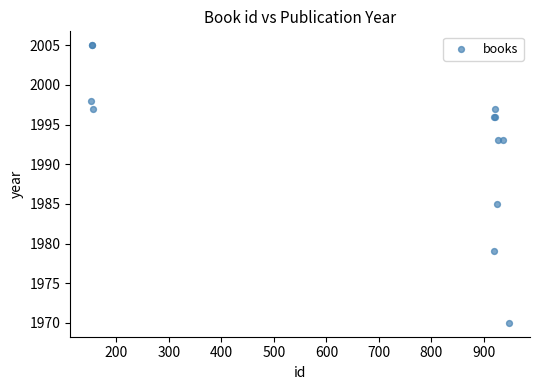

What Y value in the scatter plot is closest to 1987?

1985